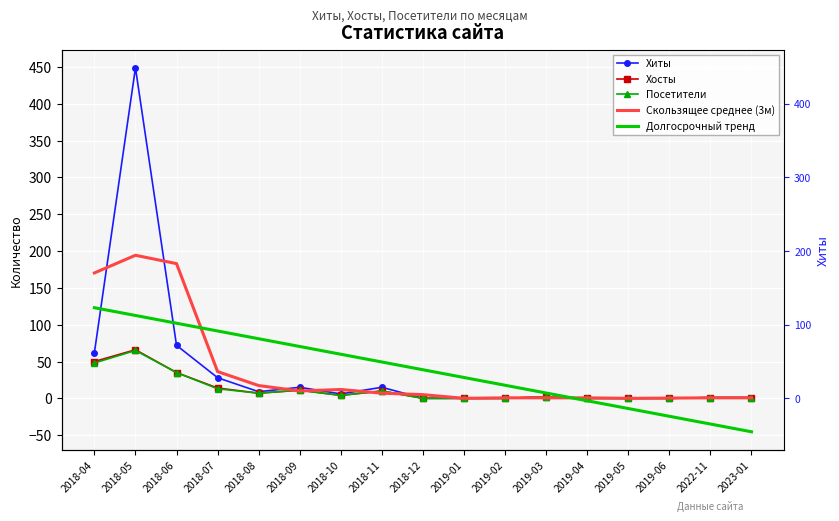

What are all the series names shown in the legend?

Хиты, Хосты, Посетители, Скользящее среднее (3м), Долгосрочный тренд